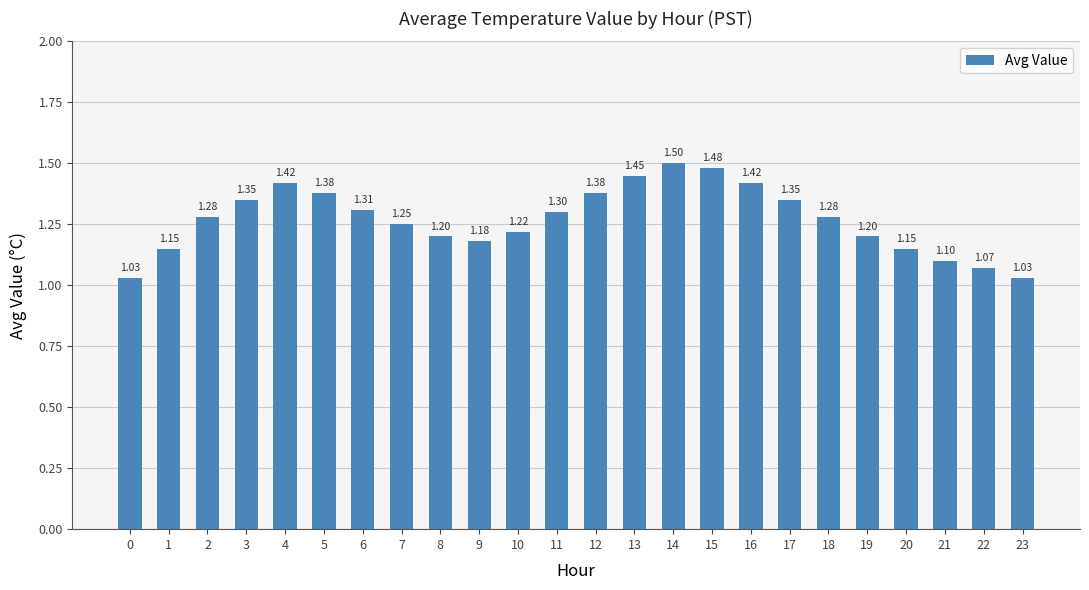

What is the difference between the second highest and second lowest values?

0.4